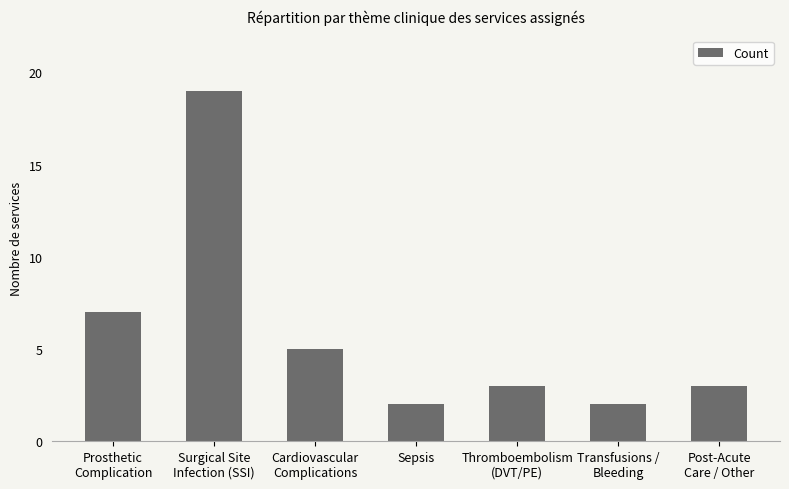

What is the sum of all values?

41